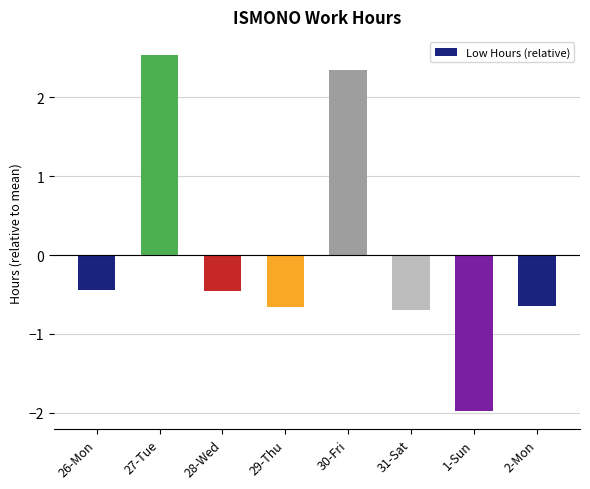

At which category does the chart reach its minimum across all series?

1-Sun